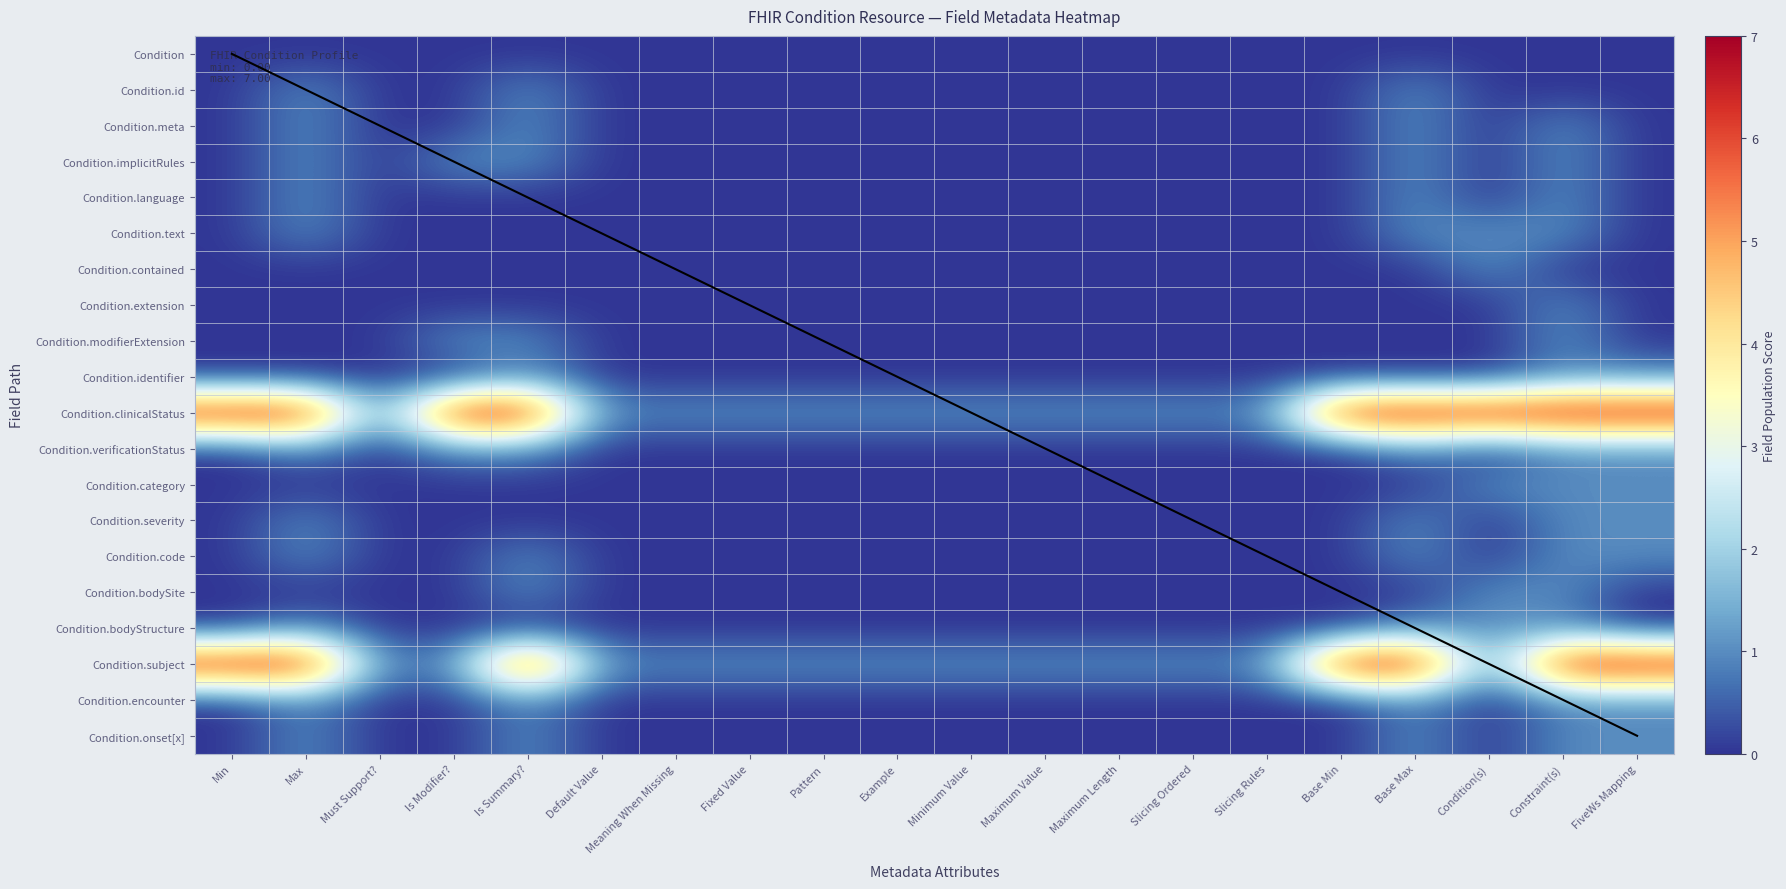

Reading left to right, extract all data points from this chart.

Condition: Min=0	Max=0	Must Support?=0	Is Modifier?=0	Is Summary?=0	Default Value=0	Meaning When Missing=0	Fixed Value=0	Pattern=0	Example=0	Minimum Value=0	Maximum Value=0	Maximum Length=0	Slicing Ordered=0	Slicing Rules=0	Base Min=0	Base Max=0	Condition(s)=0	Constraint(s)=0	FiveWs Mapping=0
Condition.id: Min=0	Max=1	Must Support?=0	Is Modifier?=0	Is Summary?=1	Default Value=0	Meaning When Missing=0	Fixed Value=0	Pattern=0	Example=0	Minimum Value=0	Maximum Value=0	Maximum Length=0	Slicing Ordered=0	Slicing Rules=0	Base Min=0	Base Max=1	Condition(s)=0	Constraint(s)=0	FiveWs Mapping=0
Condition.meta: Min=0	Max=1	Must Support?=0	Is Modifier?=0	Is Summary?=1	Default Value=0	Meaning When Missing=0	Fixed Value=0	Pattern=0	Example=0	Minimum Value=0	Maximum Value=0	Maximum Length=0	Slicing Ordered=0	Slicing Rules=0	Base Min=0	Base Max=1	Condition(s)=0	Constraint(s)=1	FiveWs Mapping=0
Condition.implicitRules: Min=0	Max=1	Must Support?=0	Is Modifier?=1	Is Summary?=1	Default Value=0	Meaning When Missing=0	Fixed Value=0	Pattern=0	Example=0	Minimum Value=0	Maximum Value=0	Maximum Length=0	Slicing Ordered=0	Slicing Rules=0	Base Min=0	Base Max=1	Condition(s)=0	Constraint(s)=1	FiveWs Mapping=0
Condition.language: Min=0	Max=1	Must Support?=0	Is Modifier?=0	Is Summary?=0	Default Value=0	Meaning When Missing=0	Fixed Value=0	Pattern=0	Example=0	Minimum Value=0	Maximum Value=0	Maximum Length=0	Slicing Ordered=0	Slicing Rules=0	Base Min=0	Base Max=1	Condition(s)=0	Constraint(s)=1	FiveWs Mapping=0
Condition.text: Min=0	Max=1	Must Support?=0	Is Modifier?=0	Is Summary?=0	Default Value=0	Meaning When Missing=0	Fixed Value=0	Pattern=0	Example=0	Minimum Value=0	Maximum Value=0	Maximum Length=0	Slicing Ordered=0	Slicing Rules=0	Base Min=0	Base Max=1	Condition(s)=1	Constraint(s)=1	FiveWs Mapping=0
Condition.contained: Min=0	Max=0	Must Support?=0	Is Modifier?=0	Is Summary?=0	Default Value=0	Meaning When Missing=0	Fixed Value=0	Pattern=0	Example=0	Minimum Value=0	Maximum Value=0	Maximum Length=0	Slicing Ordered=0	Slicing Rules=0	Base Min=0	Base Max=0	Condition(s)=1	Constraint(s)=0	FiveWs Mapping=0
Condition.extension: Min=0	Max=0	Must Support?=0	Is Modifier?=0	Is Summary?=0	Default Value=0	Meaning When Missing=0	Fixed Value=0	Pattern=0	Example=0	Minimum Value=0	Maximum Value=0	Maximum Length=0	Slicing Ordered=0	Slicing Rules=0	Base Min=0	Base Max=0	Condition(s)=0	Constraint(s)=1	FiveWs Mapping=0
Condition.modifierExtension: Min=0	Max=0	Must Support?=0	Is Modifier?=1	Is Summary?=1	Default Value=0	Meaning When Missing=0	Fixed Value=0	Pattern=0	Example=0	Minimum Value=0	Maximum Value=0	Maximum Length=0	Slicing Ordered=0	Slicing Rules=0	Base Min=0	Base Max=0	Condition(s)=0	Constraint(s)=1	FiveWs Mapping=0
Condition.identifier: Min=0	Max=0	Must Support?=0	Is Modifier?=0	Is Summary?=1	Default Value=0	Meaning When Missing=0	Fixed Value=0	Pattern=0	Example=0	Minimum Value=0	Maximum Value=0	Maximum Length=0	Slicing Ordered=0	Slicing Rules=0	Base Min=0	Base Max=0	Condition(s)=0	Constraint(s)=1	FiveWs Mapping=1
Condition.clinicalStatus: Min=7	Max=7	Must Support?=1	Is Modifier?=7	Is Summary?=7	Default Value=1	Meaning When Missing=1	Fixed Value=1	Pattern=1	Example=1	Minimum Value=1	Maximum Value=1	Maximum Length=1	Slicing Ordered=1	Slicing Rules=1	Base Min=7	Base Max=7	Condition(s)=7	Constraint(s)=7	FiveWs Mapping=7
Condition.verificationStatus: Min=0	Max=1	Must Support?=0	Is Modifier?=1	Is Summary?=1	Default Value=0	Meaning When Missing=0	Fixed Value=0	Pattern=0	Example=0	Minimum Value=0	Maximum Value=0	Maximum Length=0	Slicing Ordered=0	Slicing Rules=0	Base Min=0	Base Max=1	Condition(s)=0	Constraint(s)=1	FiveWs Mapping=1
Condition.category: Min=0	Max=0	Must Support?=0	Is Modifier?=0	Is Summary?=0	Default Value=0	Meaning When Missing=0	Fixed Value=0	Pattern=0	Example=0	Minimum Value=0	Maximum Value=0	Maximum Length=0	Slicing Ordered=0	Slicing Rules=0	Base Min=0	Base Max=0	Condition(s)=1	Constraint(s)=1	FiveWs Mapping=1
Condition.severity: Min=0	Max=1	Must Support?=0	Is Modifier?=0	Is Summary?=0	Default Value=0	Meaning When Missing=0	Fixed Value=0	Pattern=0	Example=0	Minimum Value=0	Maximum Value=0	Maximum Length=0	Slicing Ordered=0	Slicing Rules=0	Base Min=0	Base Max=1	Condition(s)=0	Constraint(s)=1	FiveWs Mapping=1
Condition.code: Min=0	Max=1	Must Support?=0	Is Modifier?=0	Is Summary?=1	Default Value=0	Meaning When Missing=0	Fixed Value=0	Pattern=0	Example=0	Minimum Value=0	Maximum Value=0	Maximum Length=0	Slicing Ordered=0	Slicing Rules=0	Base Min=0	Base Max=1	Condition(s)=0	Constraint(s)=1	FiveWs Mapping=1
Condition.bodySite: Min=0	Max=0	Must Support?=0	Is Modifier?=0	Is Summary?=1	Default Value=0	Meaning When Missing=0	Fixed Value=0	Pattern=0	Example=0	Minimum Value=0	Maximum Value=0	Maximum Length=0	Slicing Ordered=0	Slicing Rules=0	Base Min=0	Base Max=0	Condition(s)=1	Constraint(s)=1	FiveWs Mapping=0
Condition.bodyStructure: Min=0	Max=1	Must Support?=0	Is Modifier?=0	Is Summary?=0	Default Value=0	Meaning When Missing=0	Fixed Value=0	Pattern=0	Example=0	Minimum Value=0	Maximum Value=0	Maximum Length=0	Slicing Ordered=0	Slicing Rules=0	Base Min=0	Base Max=1	Condition(s)=1	Constraint(s)=1	FiveWs Mapping=0
Condition.subject: Min=7	Max=7	Must Support?=1	Is Modifier?=1	Is Summary?=7	Default Value=1	Meaning When Missing=1	Fixed Value=1	Pattern=1	Example=1	Minimum Value=1	Maximum Value=1	Maximum Length=1	Slicing Ordered=1	Slicing Rules=1	Base Min=7	Base Max=7	Condition(s)=1	Constraint(s)=7	FiveWs Mapping=7
Condition.encounter: Min=0	Max=1	Must Support?=0	Is Modifier?=0	Is Summary?=1	Default Value=0	Meaning When Missing=0	Fixed Value=0	Pattern=0	Example=0	Minimum Value=0	Maximum Value=0	Maximum Length=0	Slicing Ordered=0	Slicing Rules=0	Base Min=0	Base Max=1	Condition(s)=0	Constraint(s)=1	FiveWs Mapping=1
Condition.onset[x]: Min=0	Max=1	Must Support?=0	Is Modifier?=0	Is Summary?=1	Default Value=0	Meaning When Missing=0	Fixed Value=0	Pattern=0	Example=0	Minimum Value=0	Maximum Value=0	Maximum Length=0	Slicing Ordered=0	Slicing Rules=0	Base Min=0	Base Max=1	Condition(s)=0	Constraint(s)=1	FiveWs Mapping=1